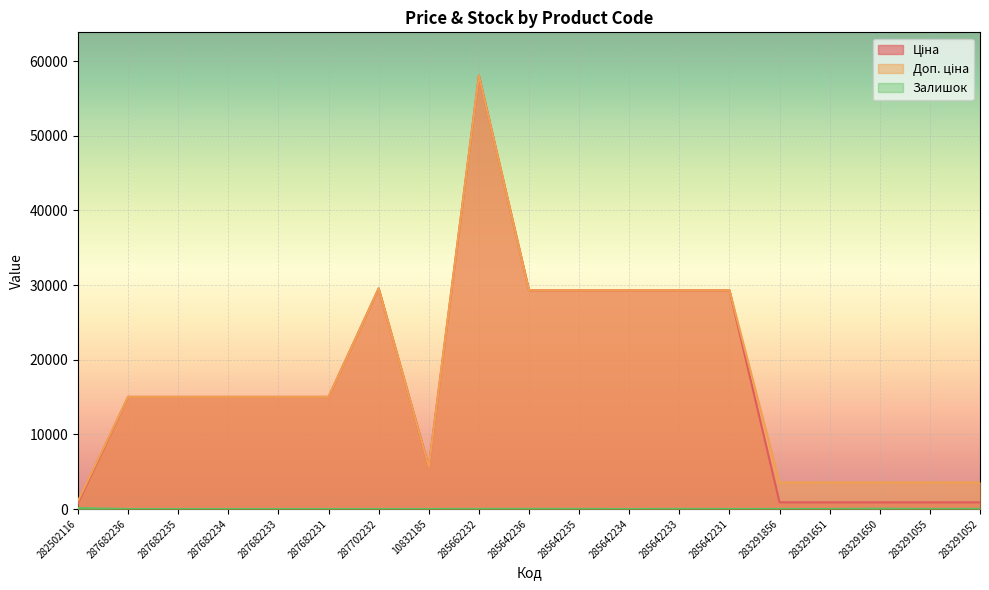

At which label does Доп. ціна reach its peak?

285662232